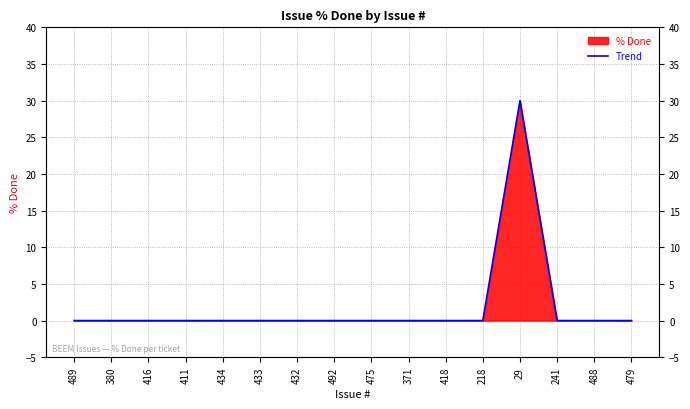

What is the greatest value displayed?

30